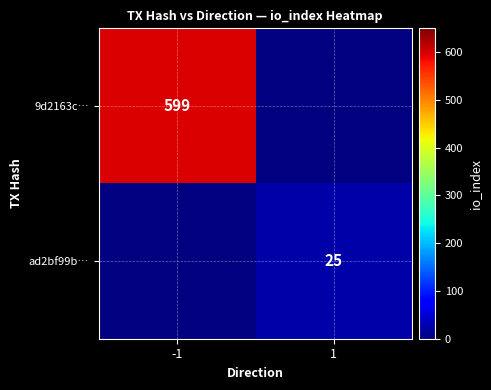

The ad2bf99b… series shows 9 at 1. True or false?

False